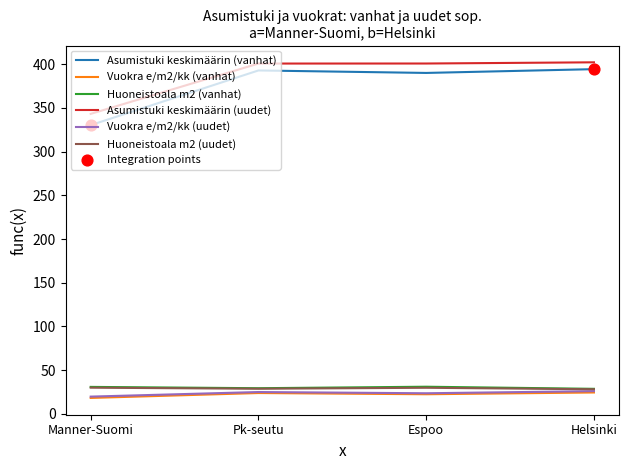

What is the total value across all series at Pk-seutu?

900.7